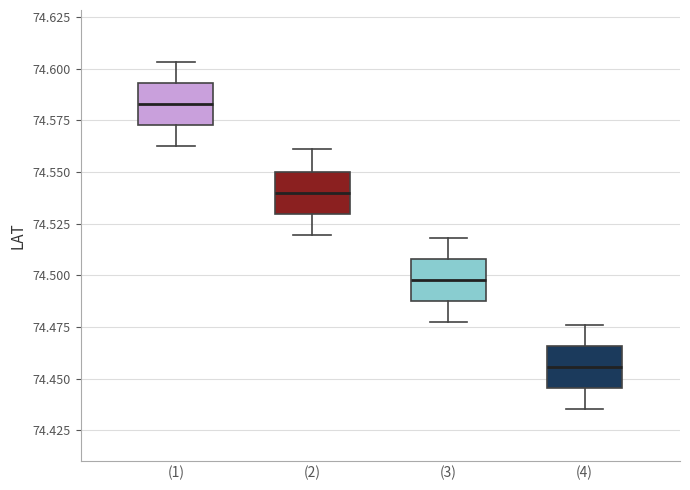

Reading left to right, transcribe this box plot: for each box, give where its median line is, the range the box spans, and where its two whiskers end, as read against the y-axis. The values are not printed on the chart, so give them approximately, as read against the axis.

(1): median 74.585, box 74.575 to 74.595, whiskers 74.565 to 74.605
(2): median 74.540, box 74.530 to 74.550, whiskers 74.520 to 74.560
(3): median 74.500, box 74.490 to 74.510, whiskers 74.480 to 74.520
(4): median 74.455, box 74.445 to 74.465, whiskers 74.435 to 74.475